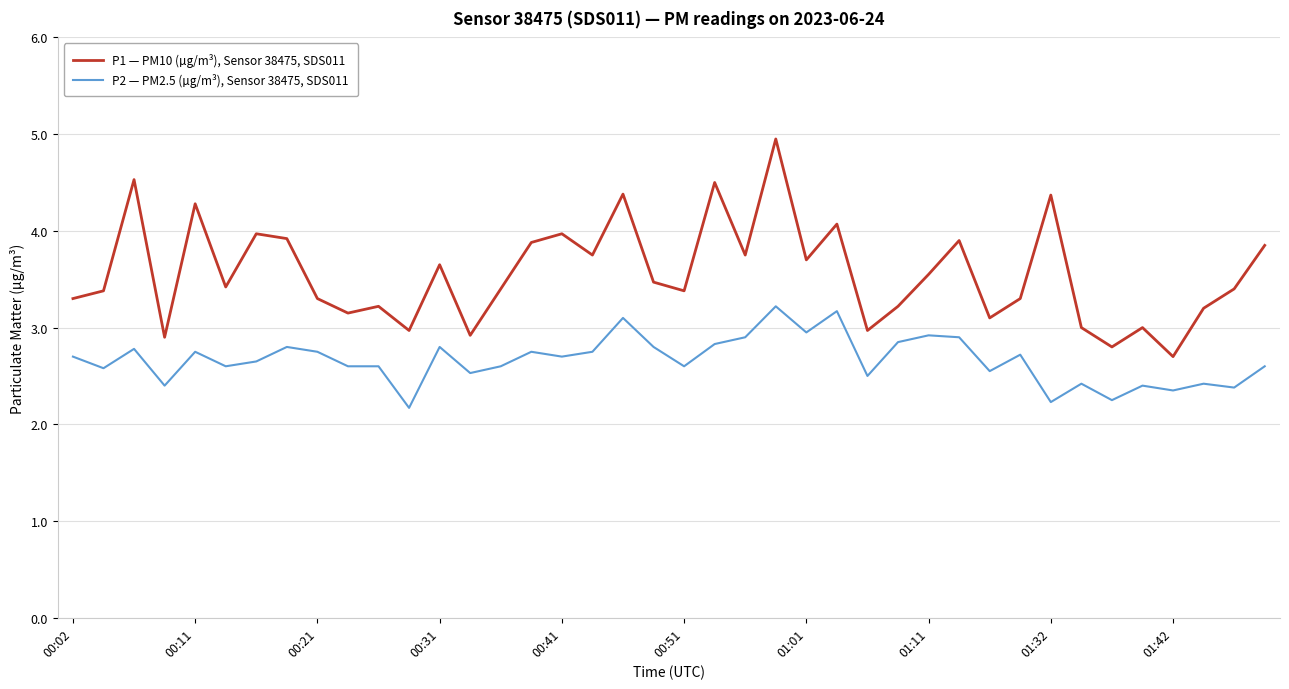

Which series has the widest spread of values?

P1 — PM10 (µg/m³), Sensor 38475, SDS011